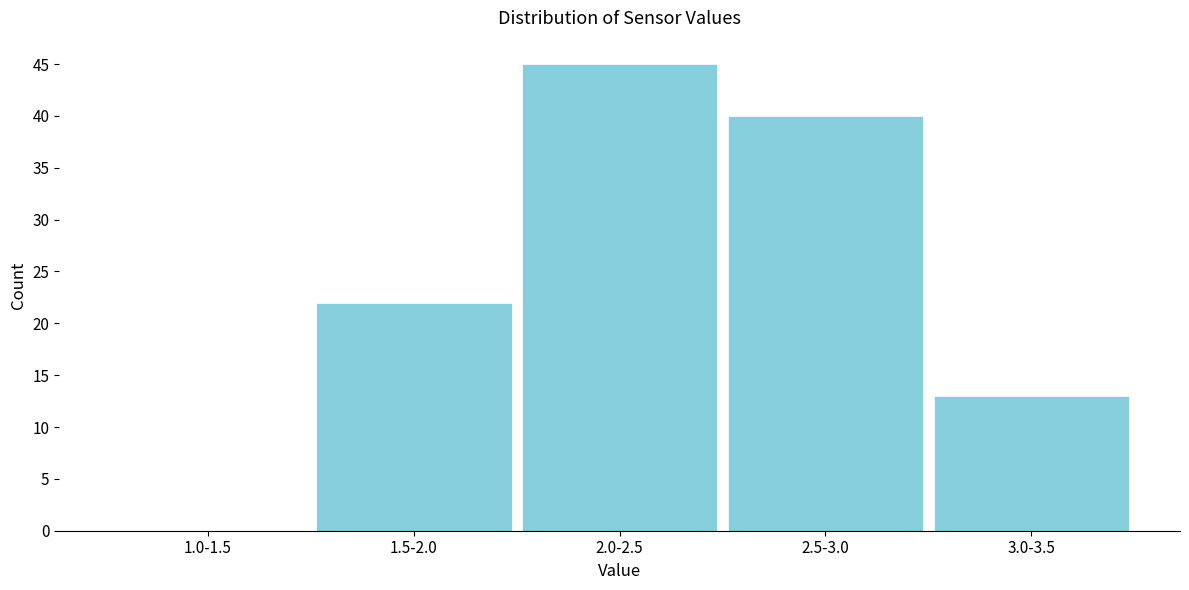

Reading left to right, transcribe all the data shown in this chart.

1.0-1.5=0	1.5-2.0=22	2.0-2.5=45	2.5-3.0=40	3.0-3.5=13